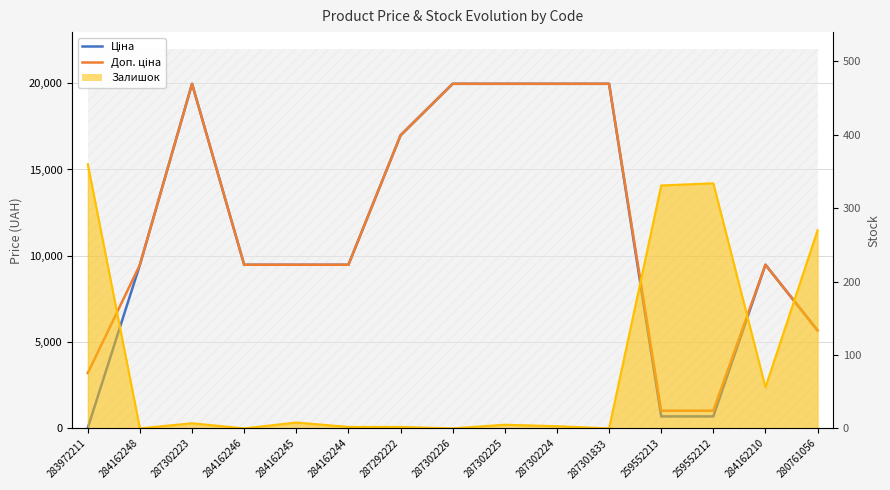

Between 284162245 and 287302225, which series saw the biggest shift?

Ціна